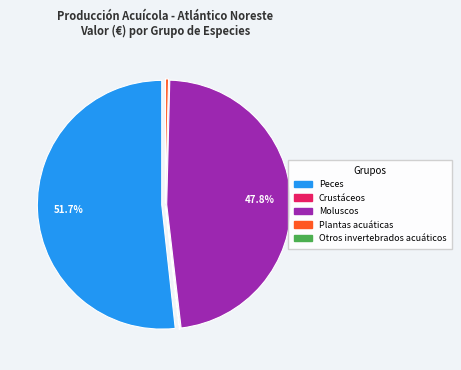

Combined, do Peces and Moluscos account for over 50%?

Yes